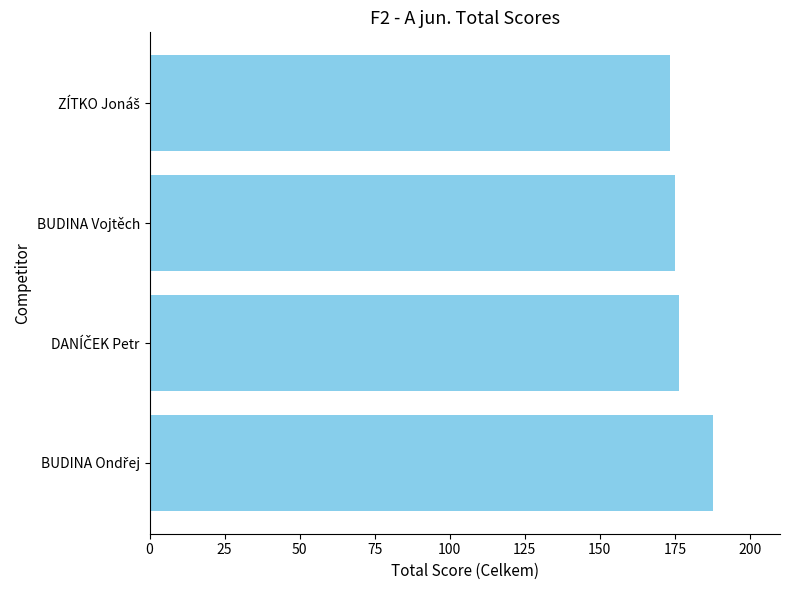

How many values exceed 176?

2